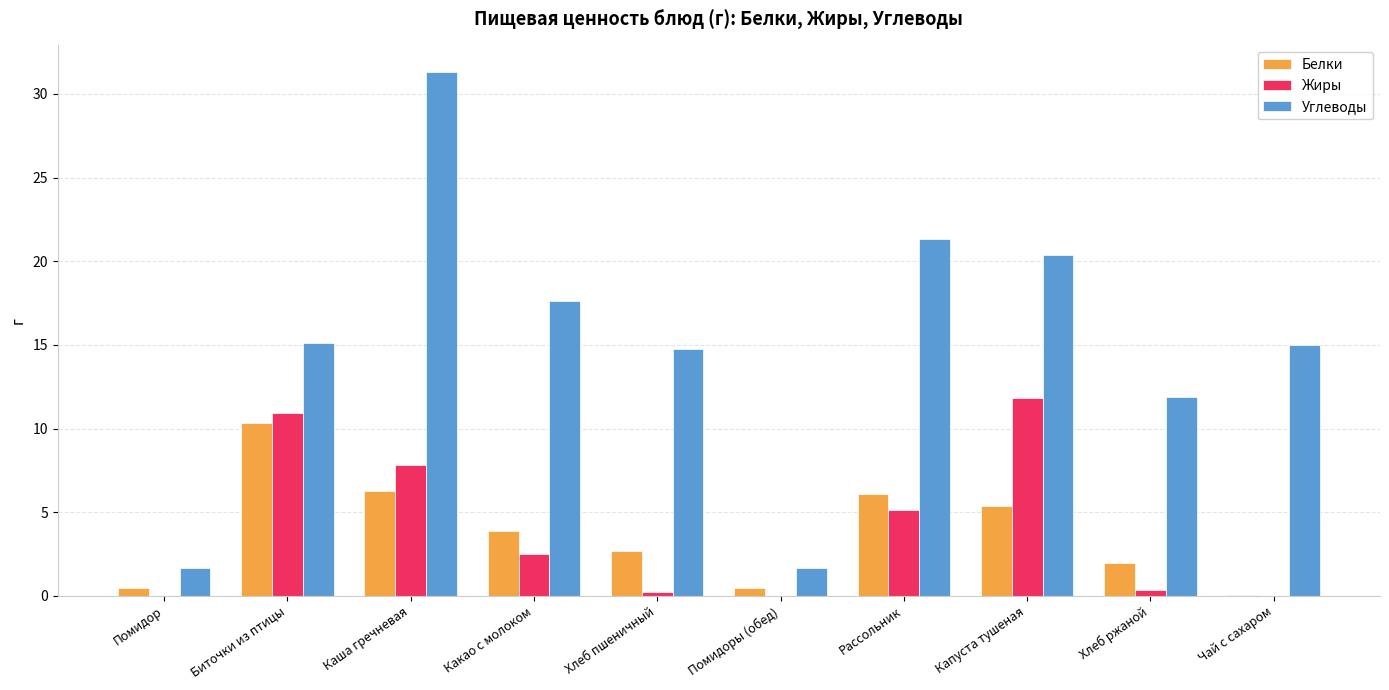

What is the sum of all Углеводы values?

150.7